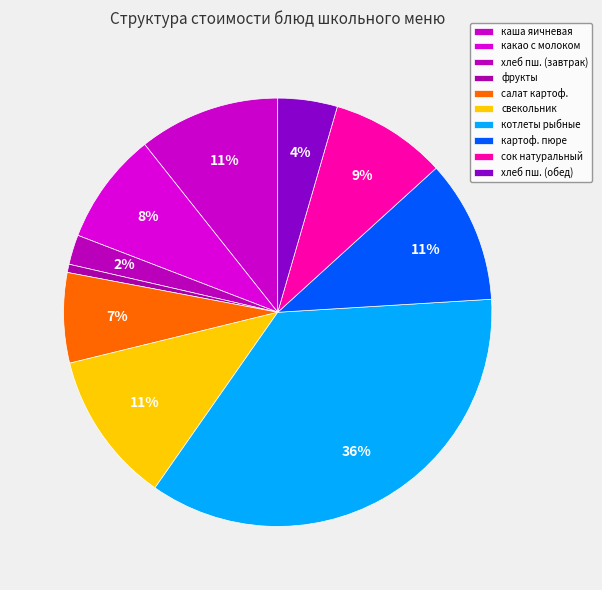

Count the number of slices in the pie.

10